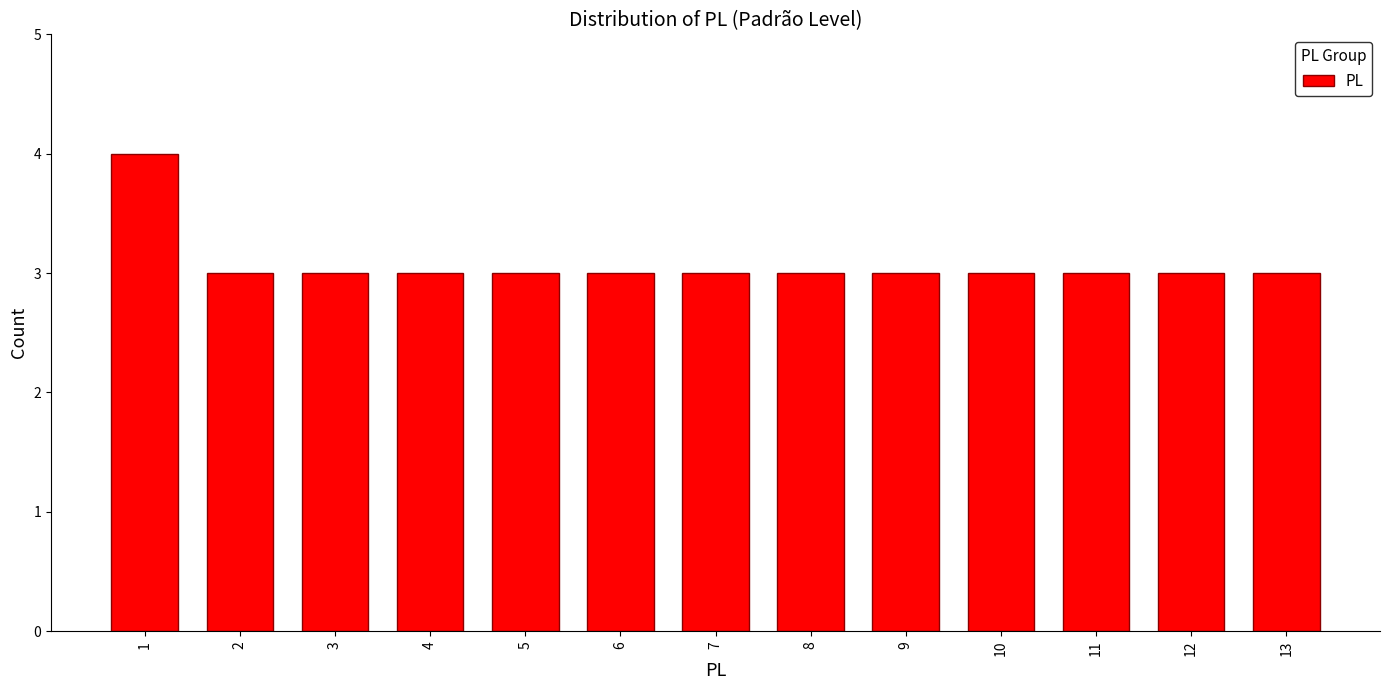

Reading left to right, transcribe all the data shown in this chart.

1=4	2=3	3=3	4=3	5=3	6=3	7=3	8=3	9=3	10=3	11=3	12=3	13=3